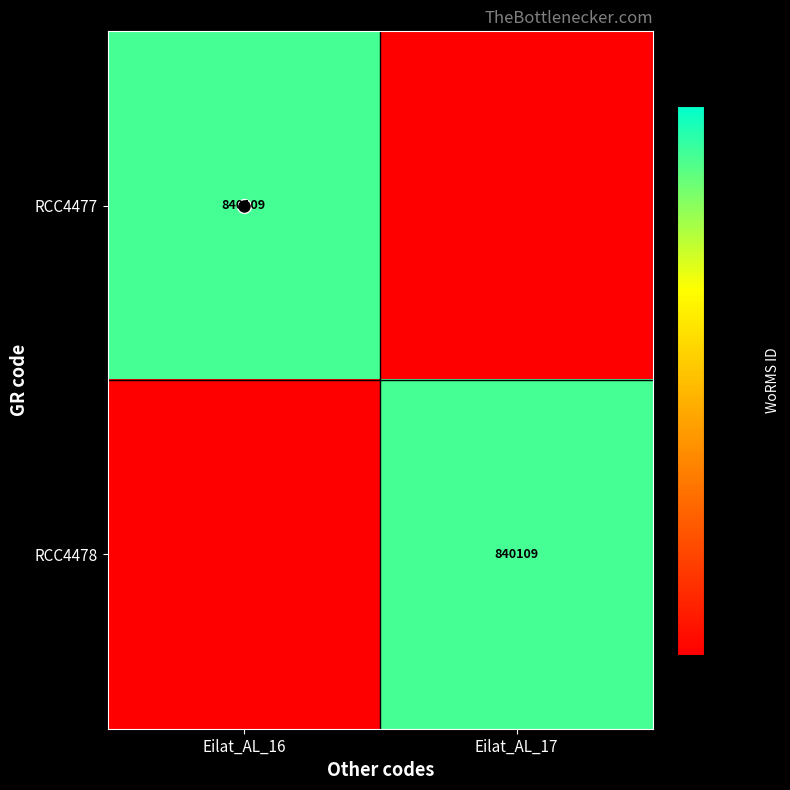

What is the highest value of the RCC4478 series?

840109